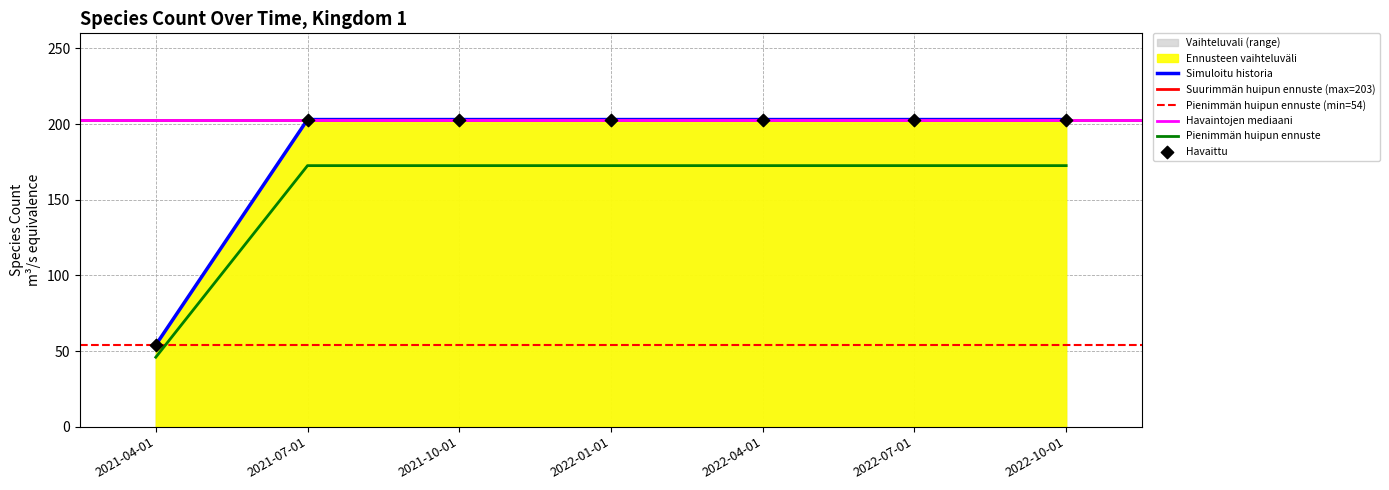

Which has a higher value, 2021-10-01 or 2021-04-01?

2021-10-01